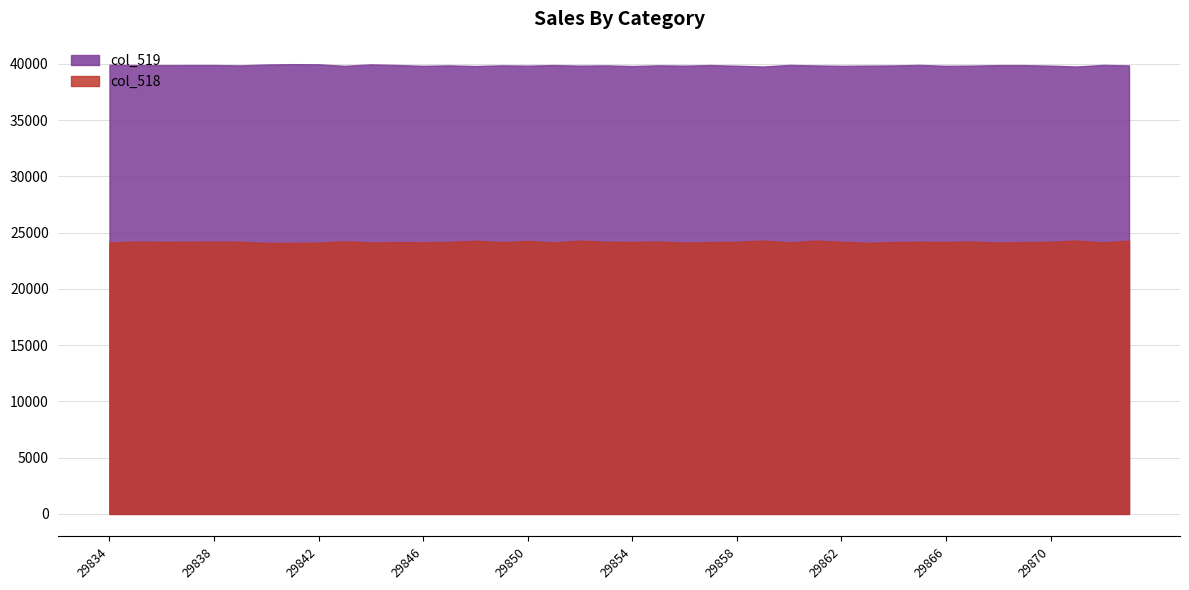

At 29857, list the series in order from smallest to largest.

col_518, col_519